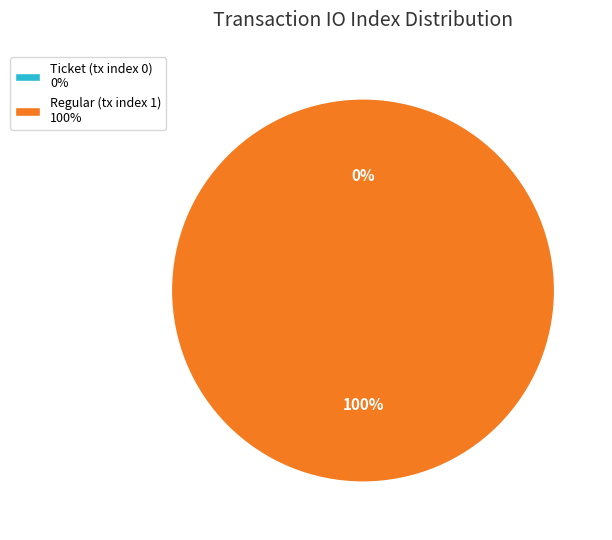

Which category has the biggest portion of the pie?

Regular (tx index 1)